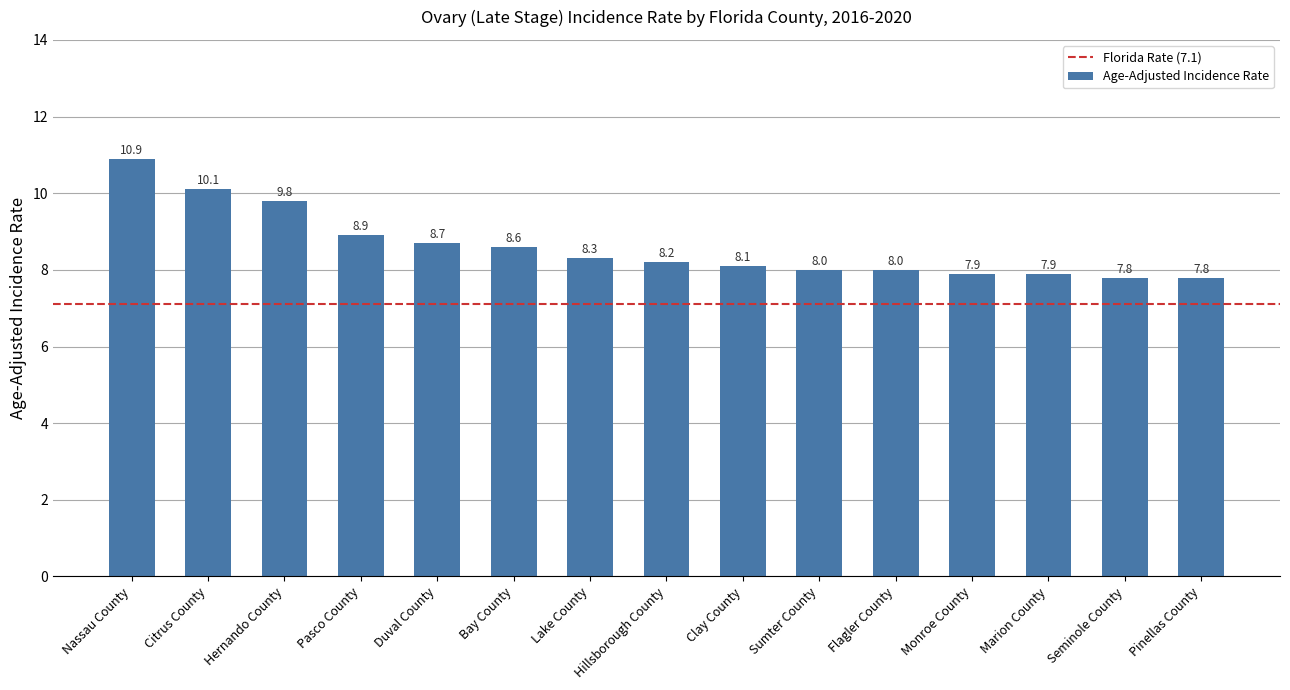

Which category has the highest value across all series?

Nassau County